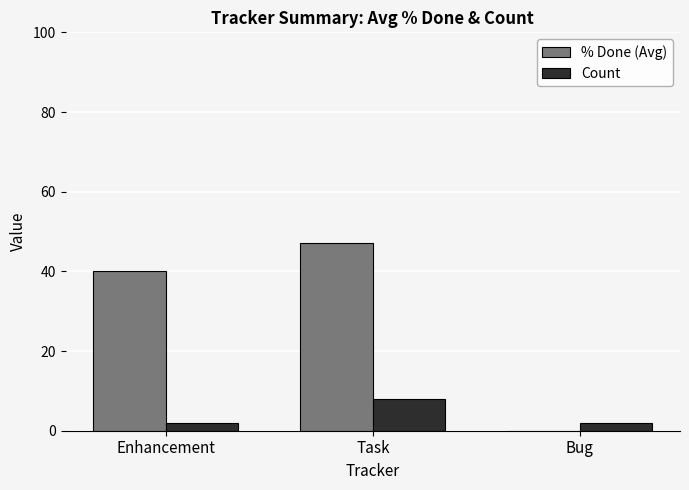

At which label does Count reach its peak?

Task